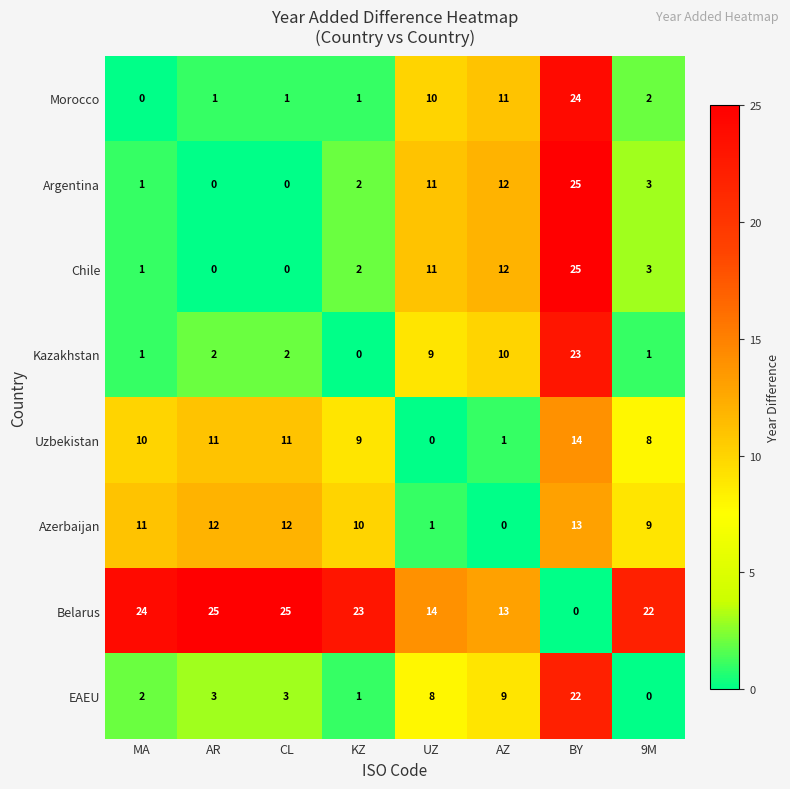

Which series has the largest total across all categories?

Belarus